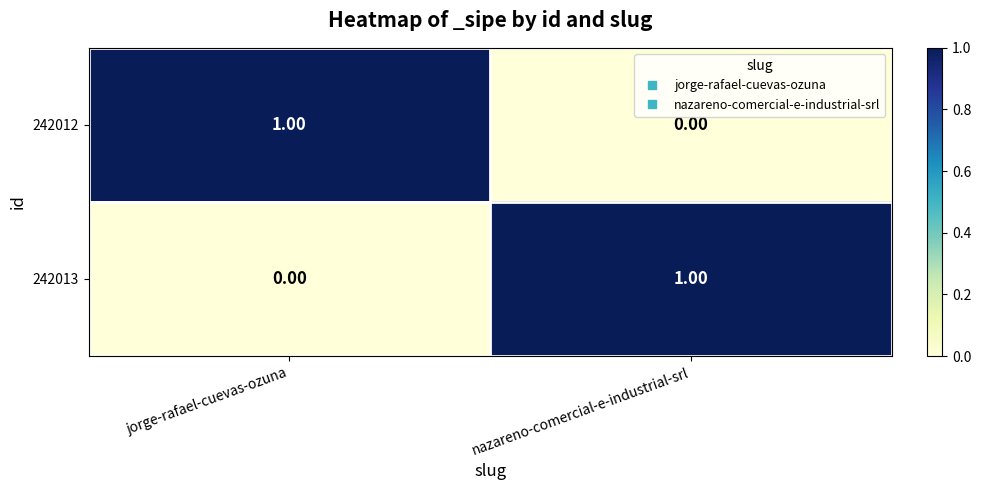

How many positive values does the 242013 series have?

1